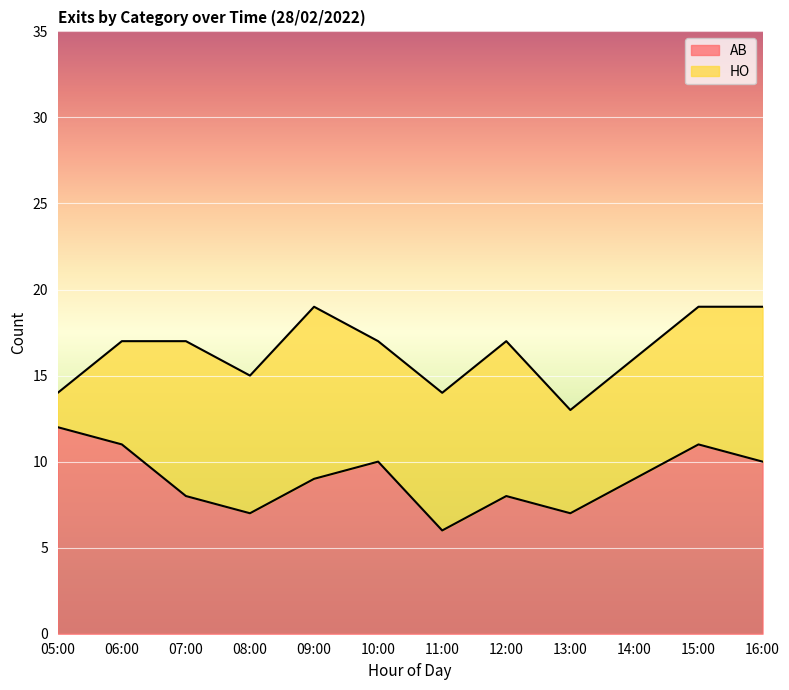

Reading right to left, list all the values displayed in this chart.

10	11	9	7	8	6	10	9	7	8	11	12